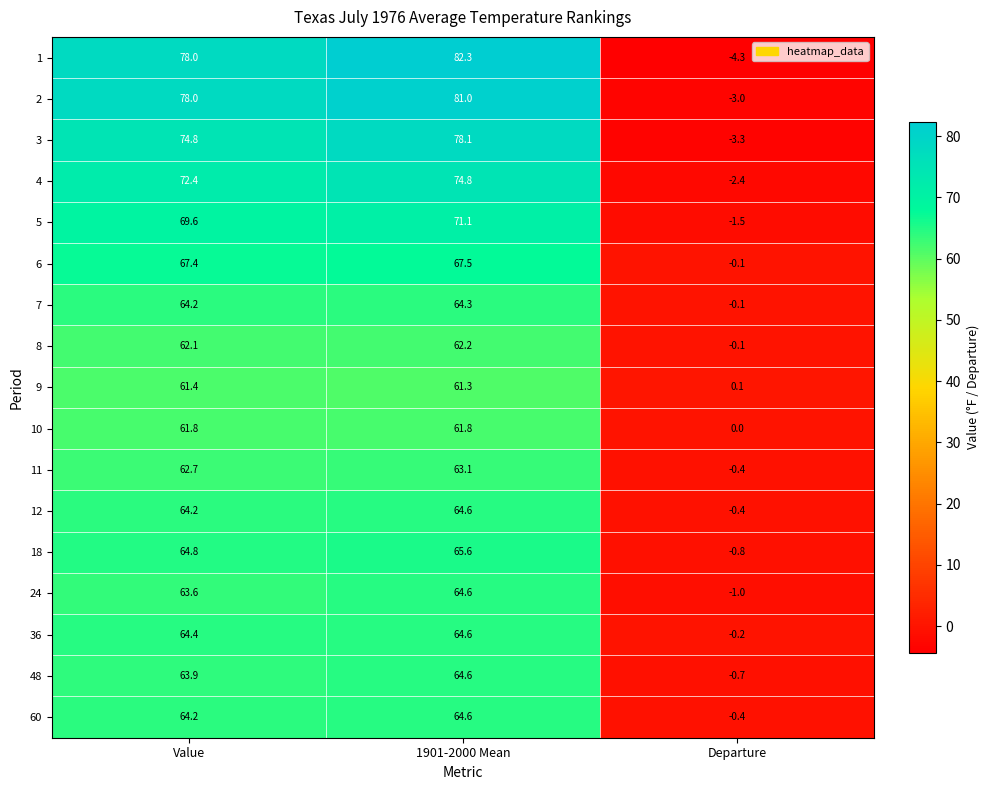

Rank the categories by 18 value from lowest to highest.

Departure, Value, 1901-2000 Mean